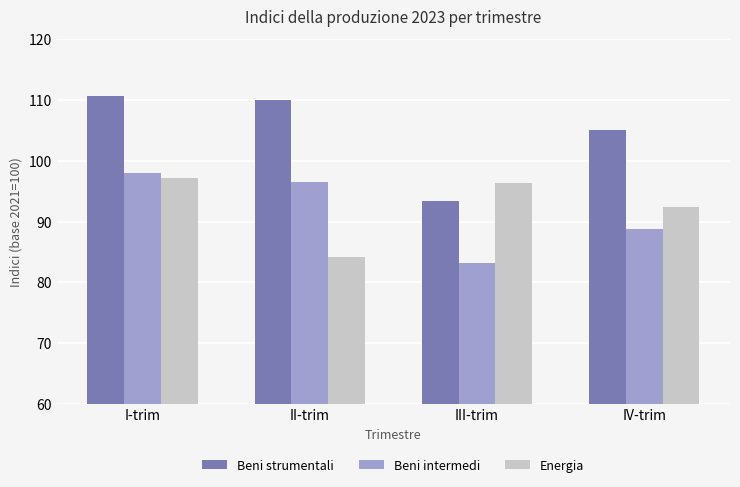

What is the label of the 1st bar from the left?

I-trim